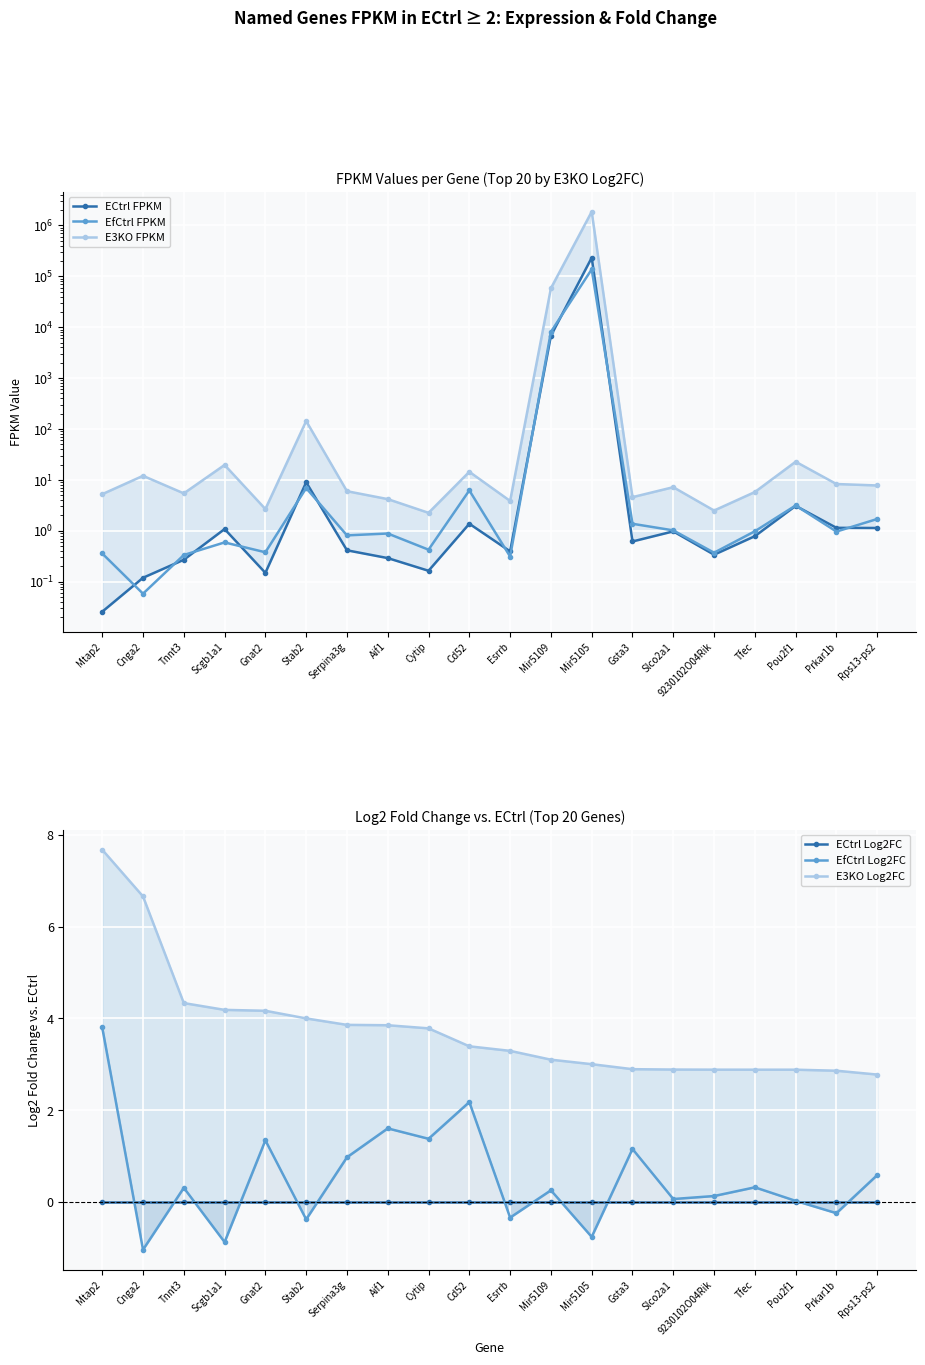

What is the approximate value of ECtrl FPKM at Tnnt3?

0.3